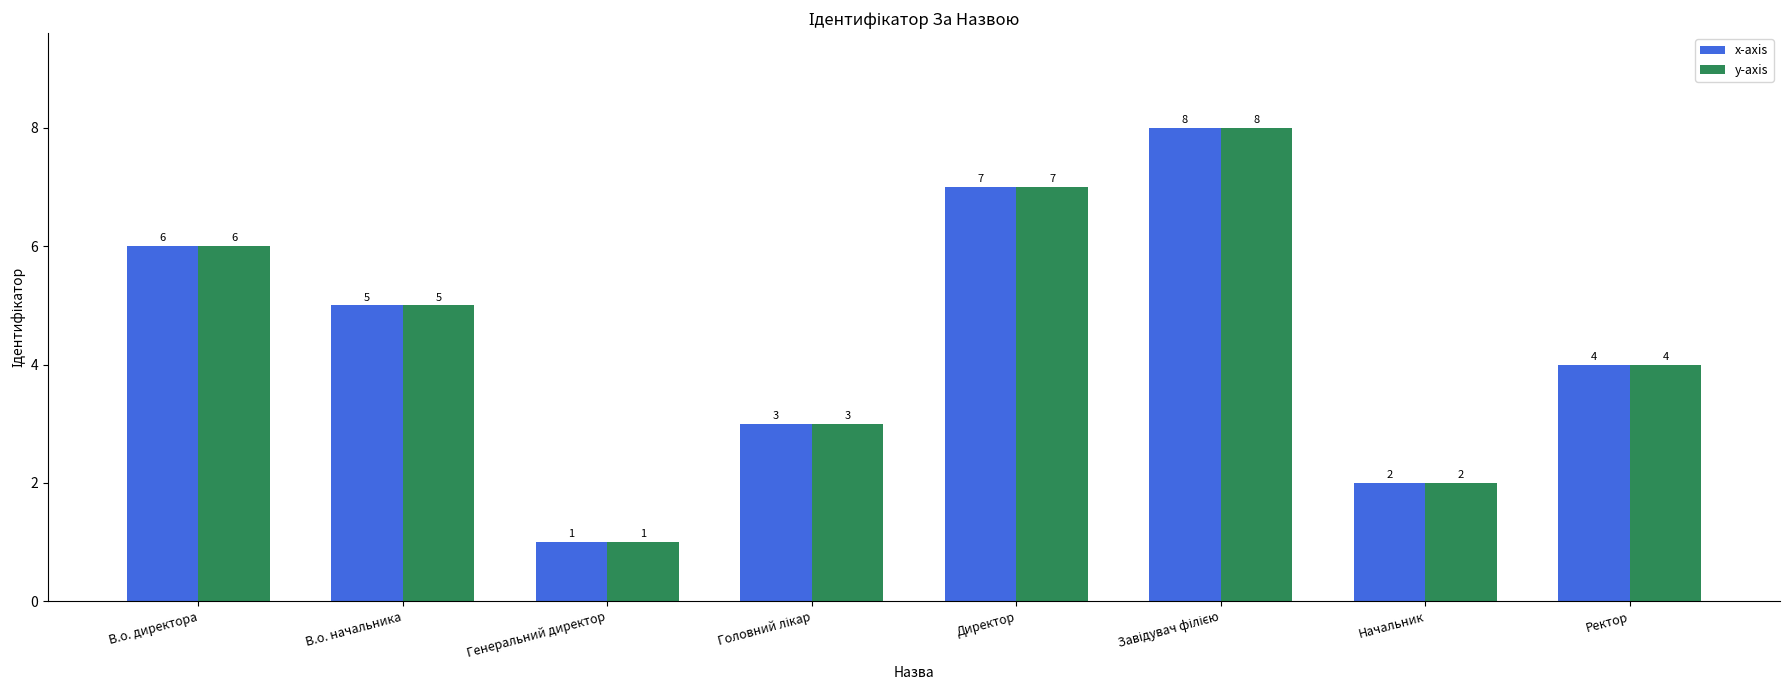

Count the y-axis values in the range 3 to 7.

5